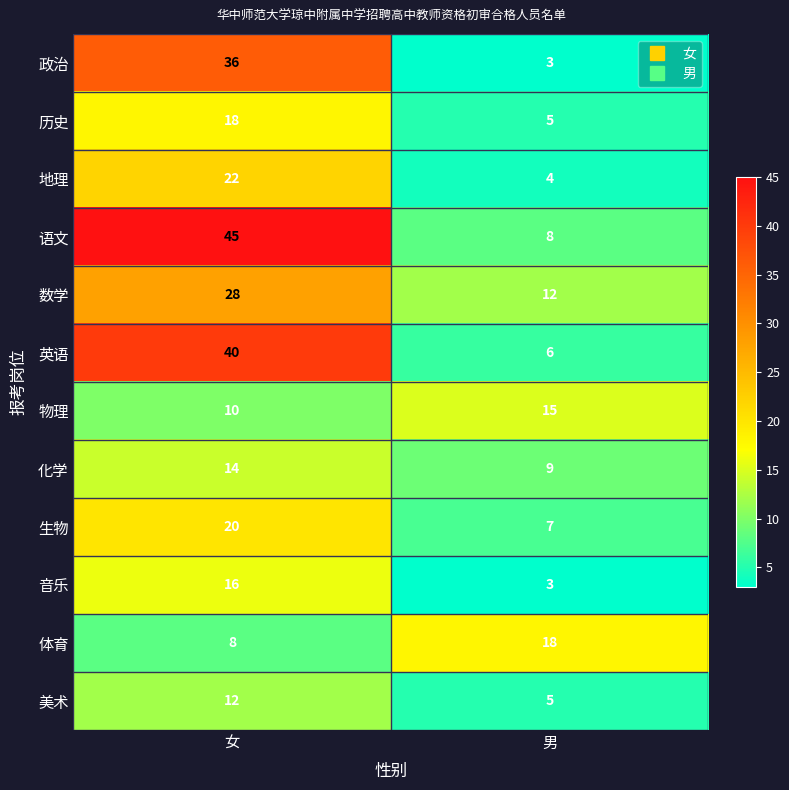

At which category is the sum across all series the highest?

女